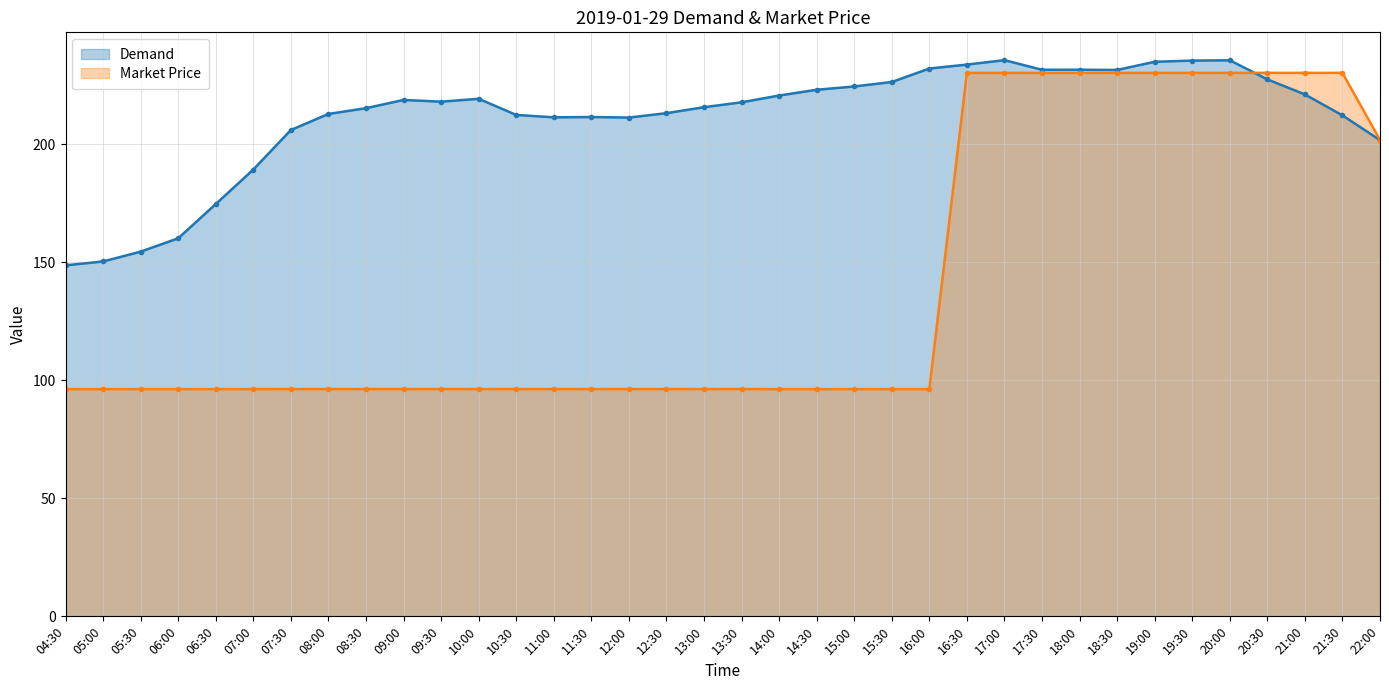

What is the label of the 20th point from the right?

12:30